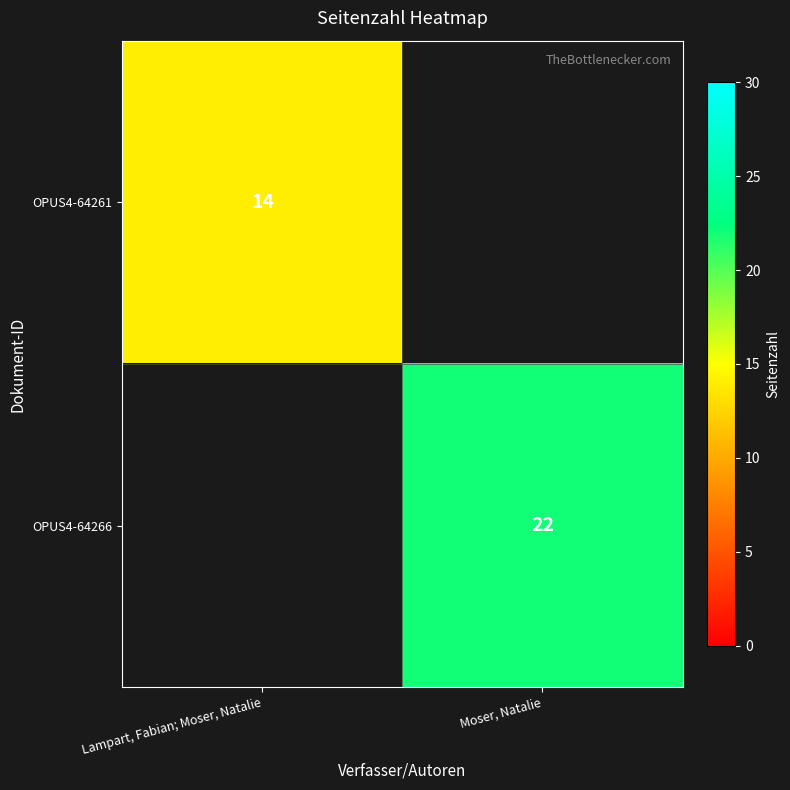

The value of OPUS4-64266 at Moser, Natalie is 33. True or false?

False